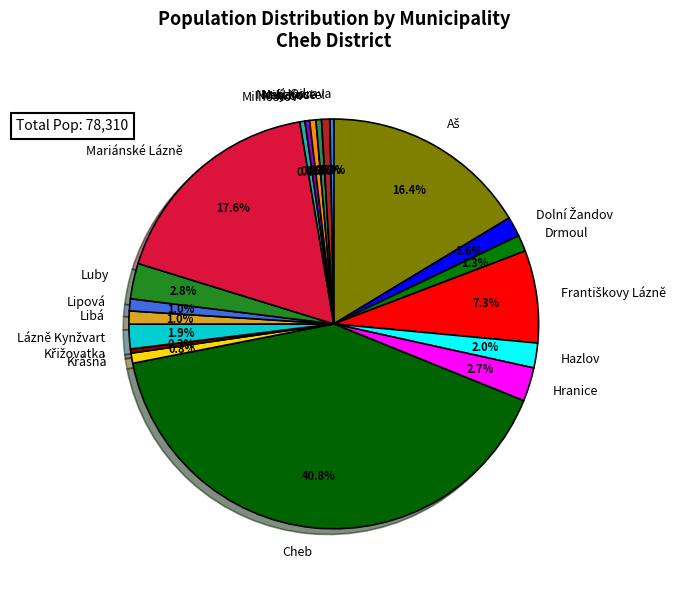

Is there any slice that represents more than half of the pie?

No